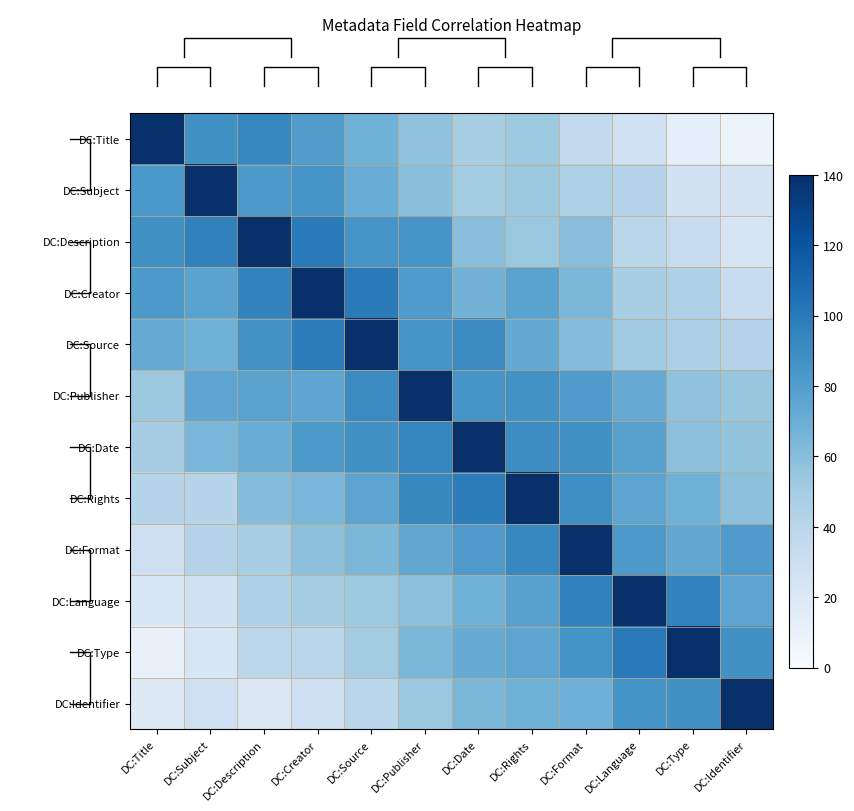

Which series has the largest total across all categories?

DC:Date